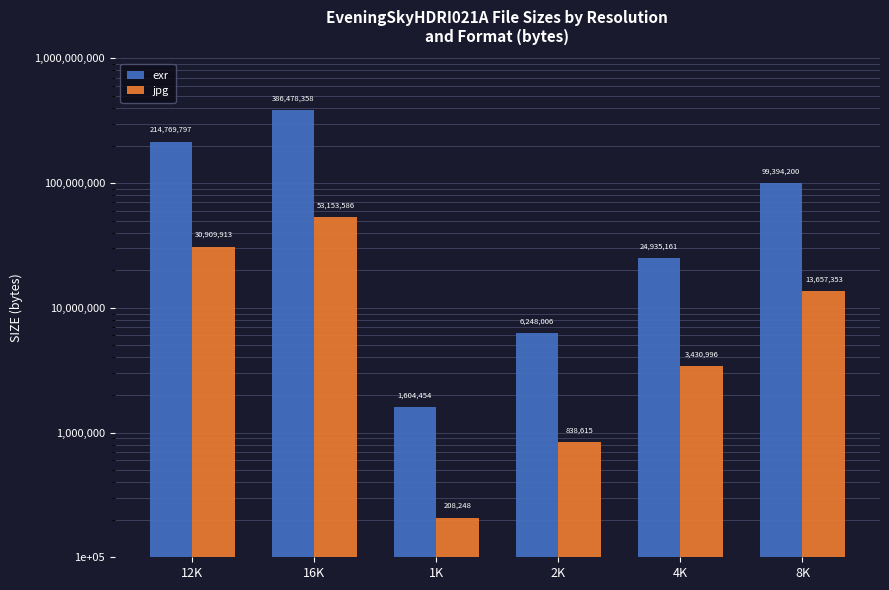

What is the difference between the jpg values at 2K and 16K?

52314971